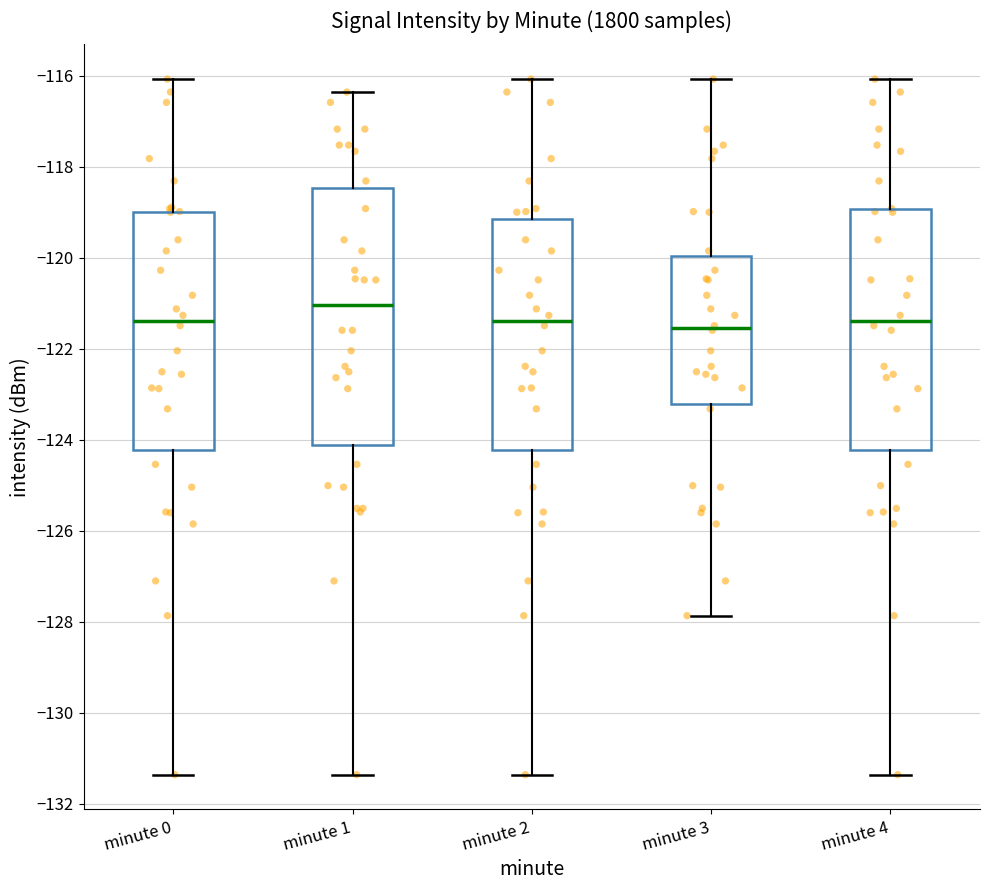

Comparing the boxes themselves (not the whiskers), which one is the tallest?

minute 1